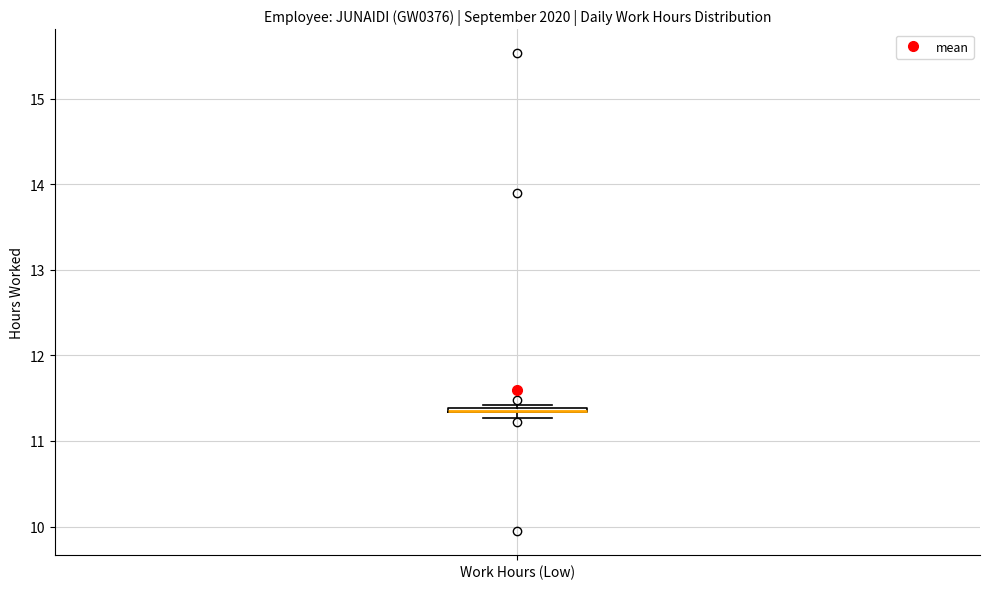

Where is the lower edge of the box for Work Hours (Low) on the y-axis? The values are not printed on the chart, so give them approximately, as read against the axis.

11.3